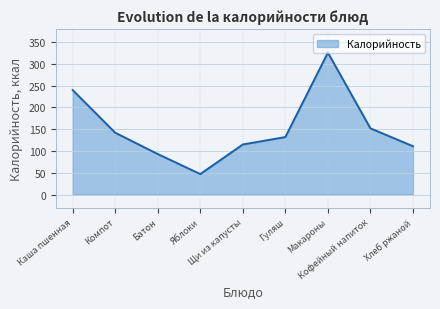

What is the difference between the maximum and minimum values?

279